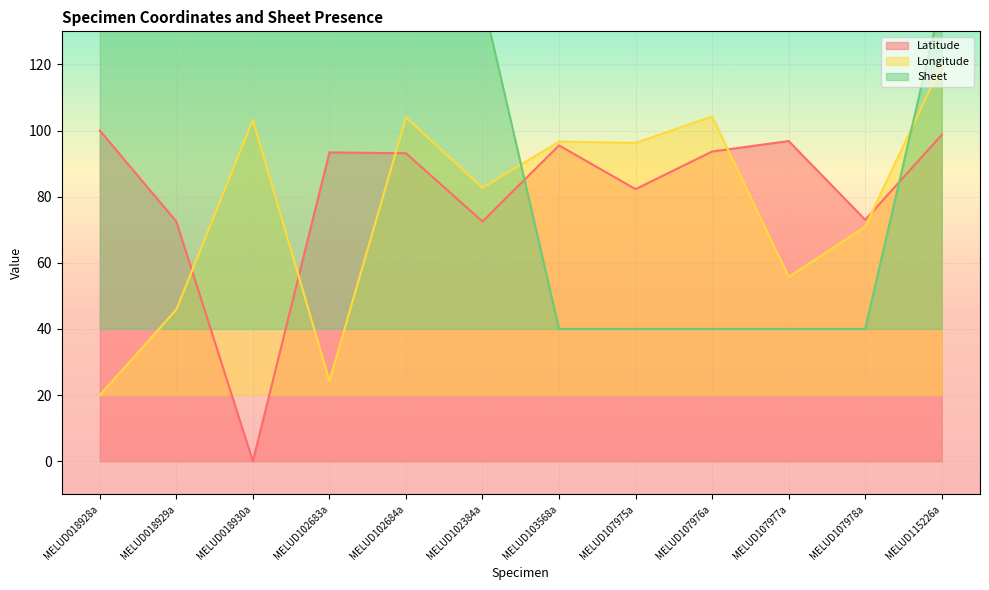

What position from the left is MELUD103568a?

7